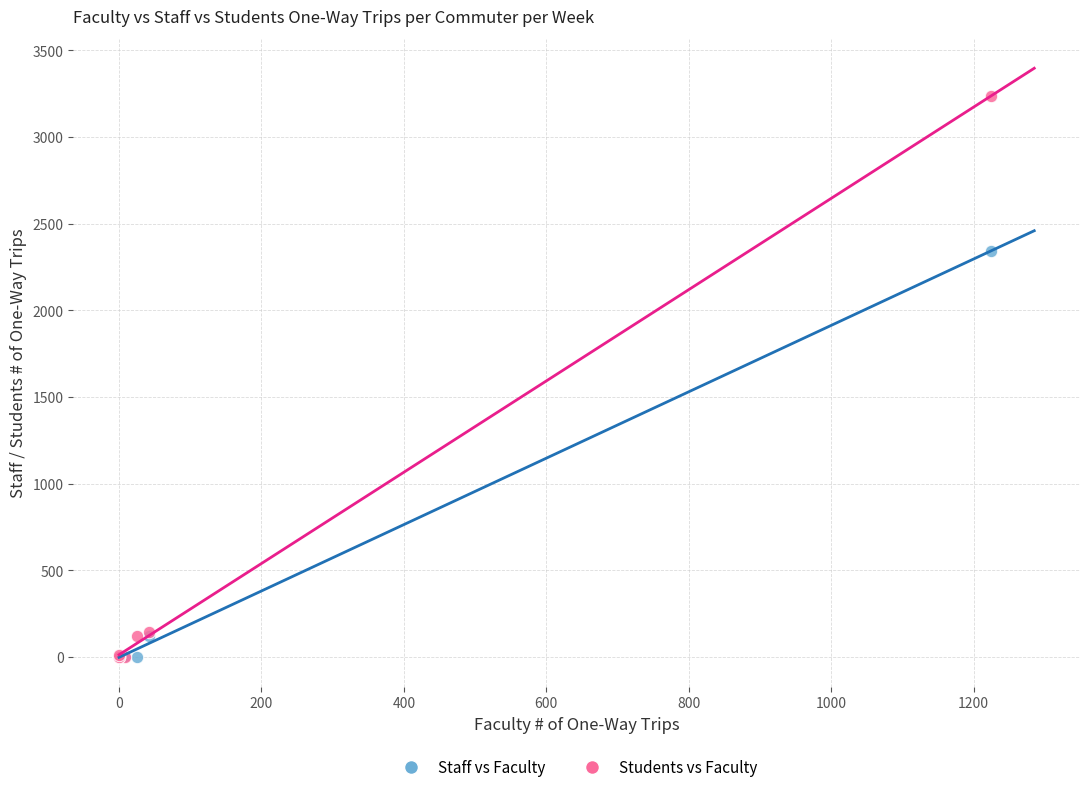

In the Students vs Faculty series, what Y value is closest to 1617?

145